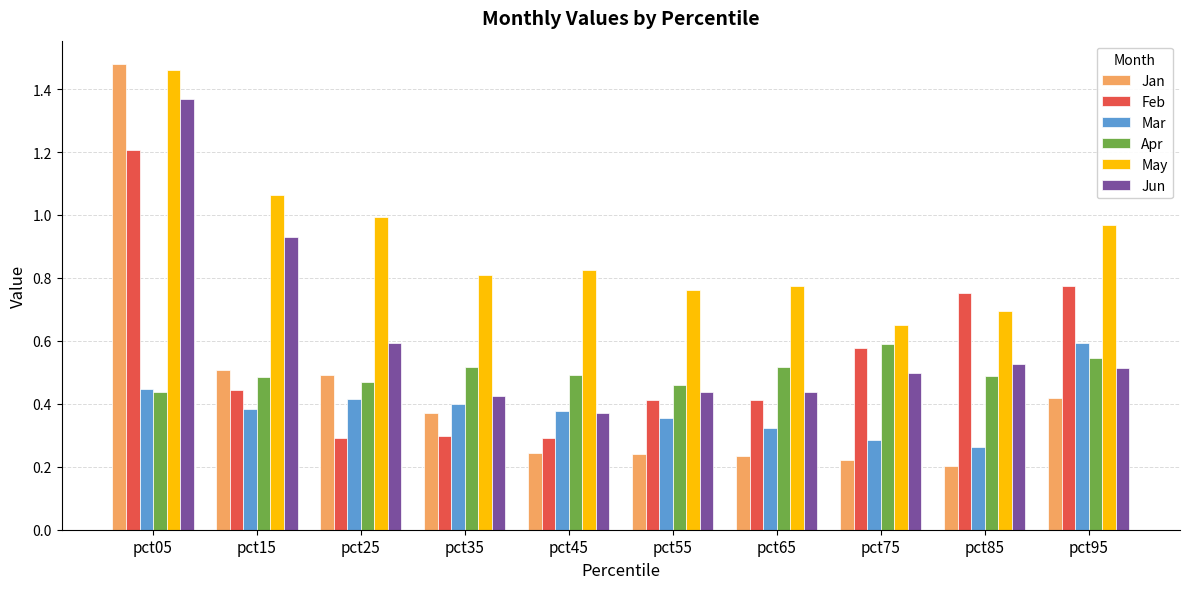

What are all the series names shown in the legend?

Jan, Feb, Mar, Apr, May, Jun